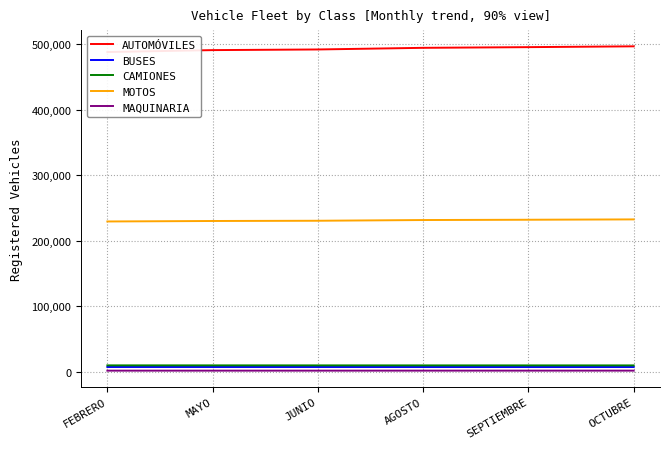

Which category has the highest value in the AUTOMÓVILES series?

OCTUBRE